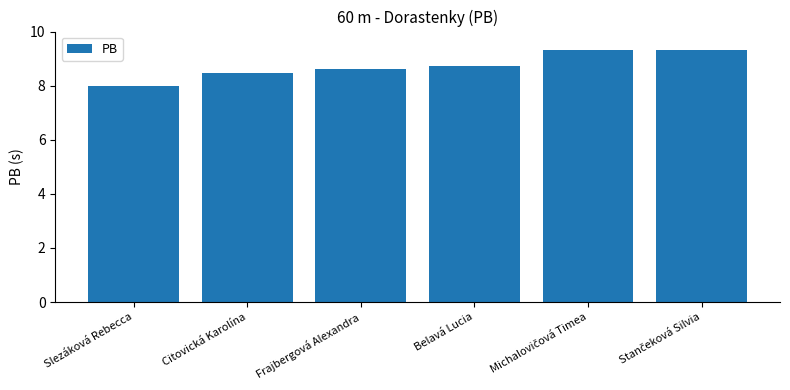

The chart shows a value of 8.6 at Frajbergová Alexandra. True or false?

True